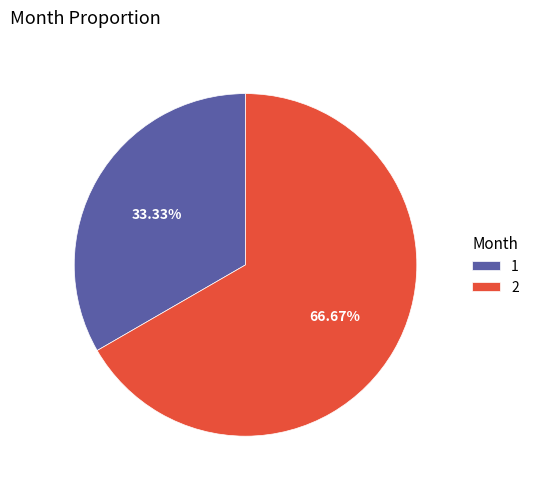

To the nearest percent, what is the average slice percentage?

50%